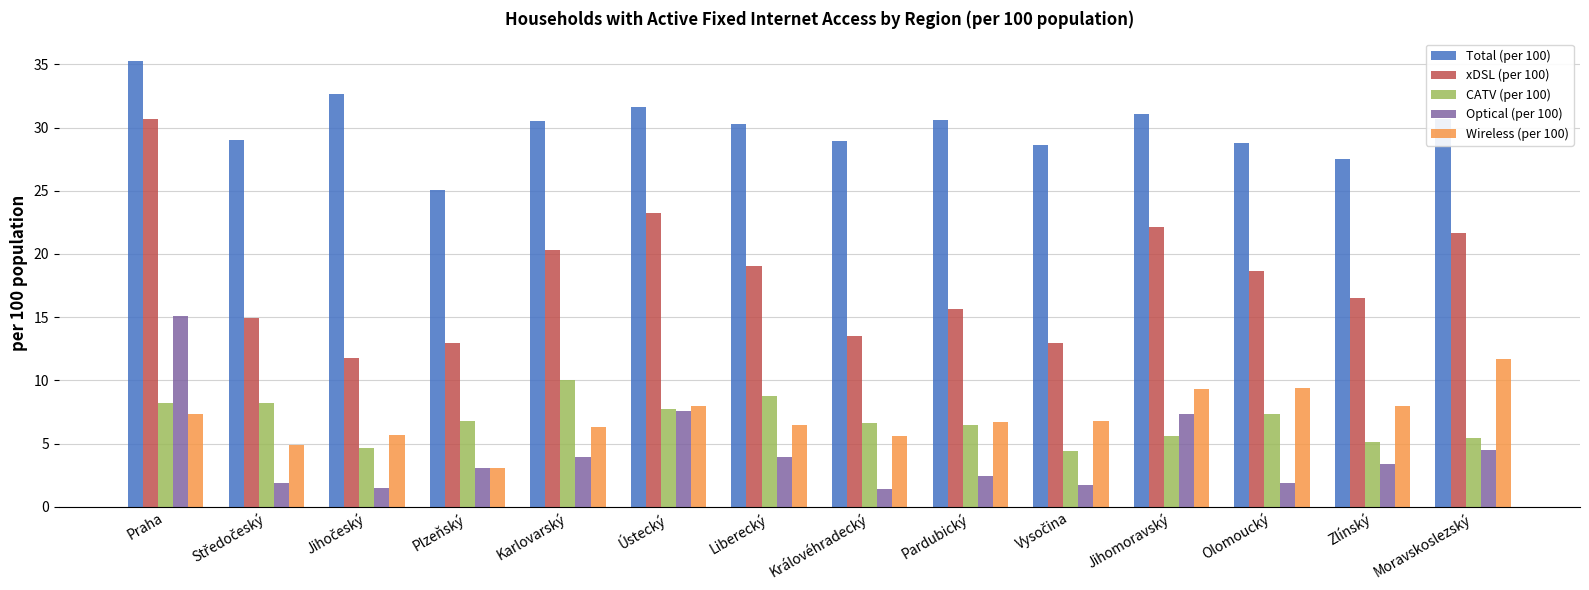

What is the highest value of the Wireless (per 100) series?

11.7